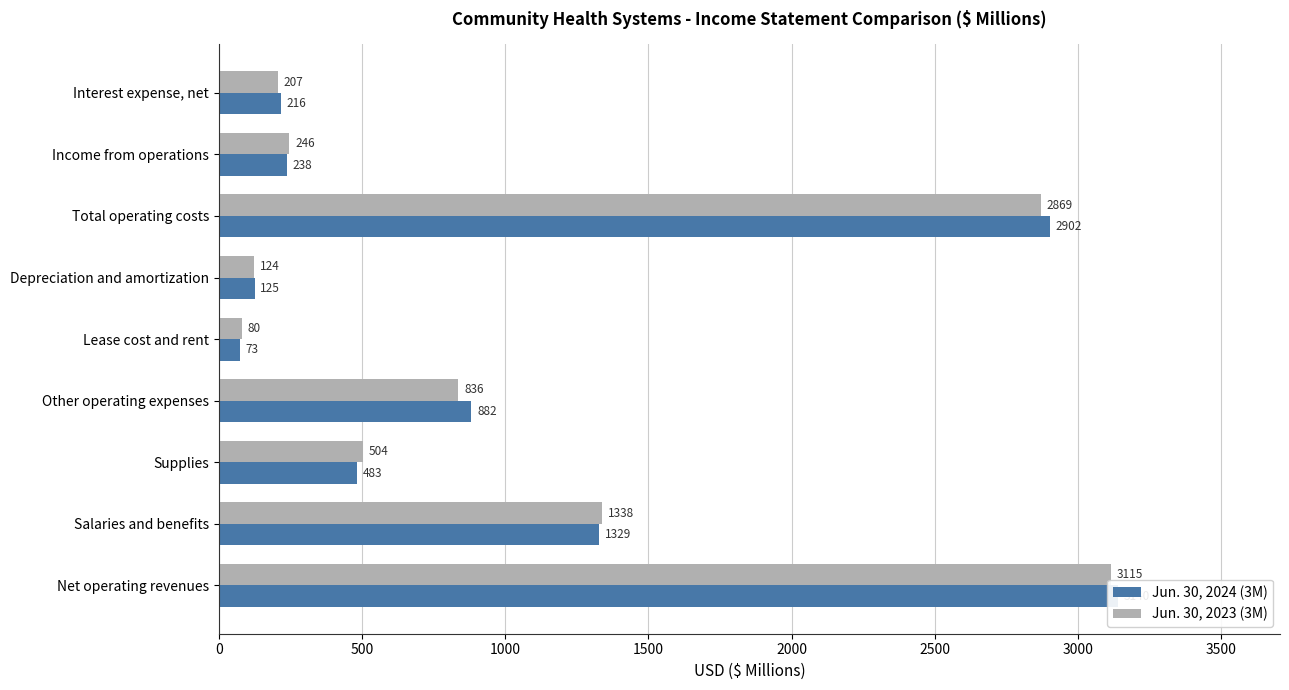

Is the value of Jun. 30, 2024 (3M) at Income from operations greater than the value of Jun. 30, 2023 (3M) at Net operating revenues?

No